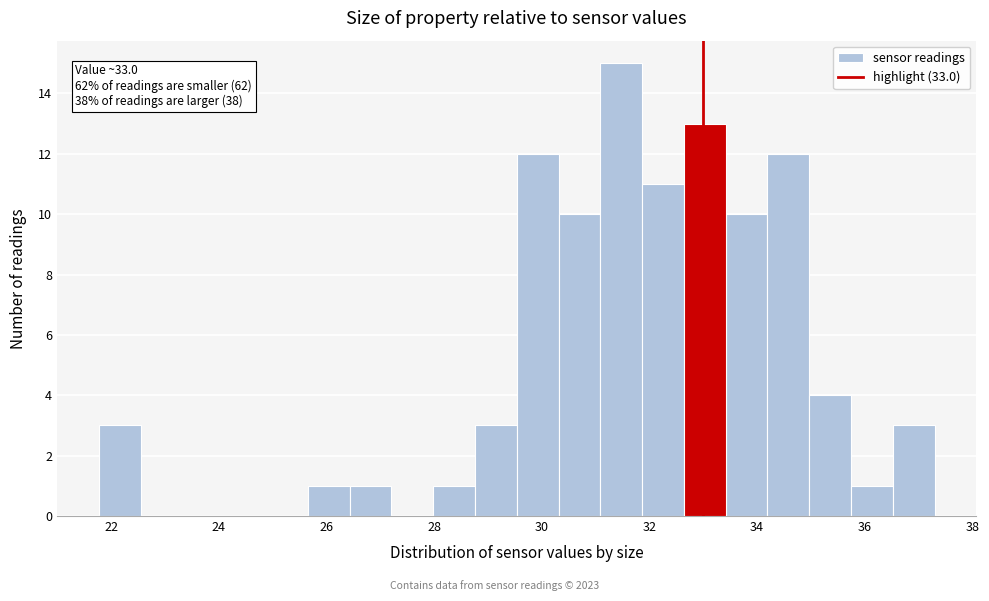

Read against the x-axis, roughly where is the centre of the tallest bar?

31.4